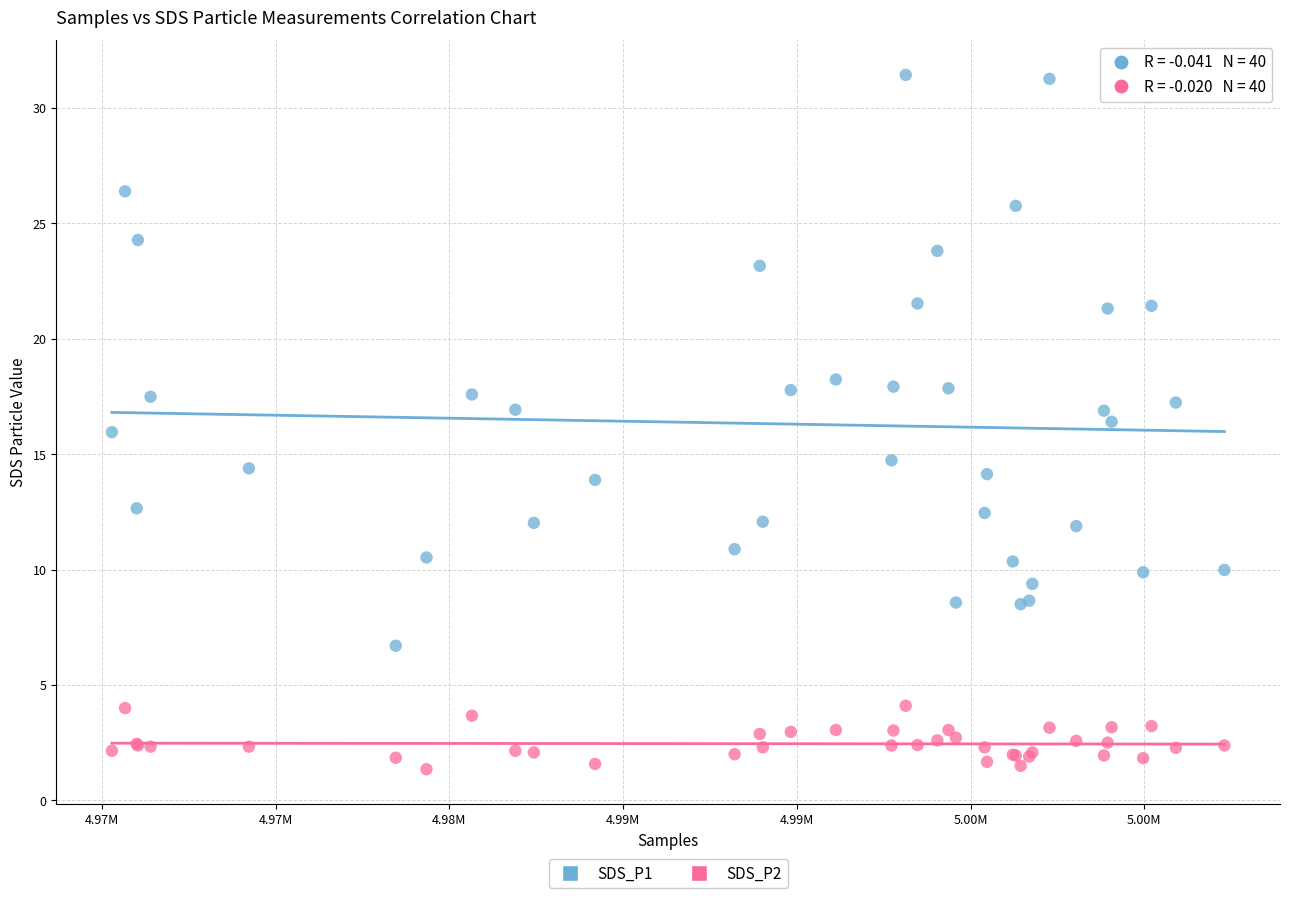

Which series reaches the maximum Y coordinate?

SDS_P1